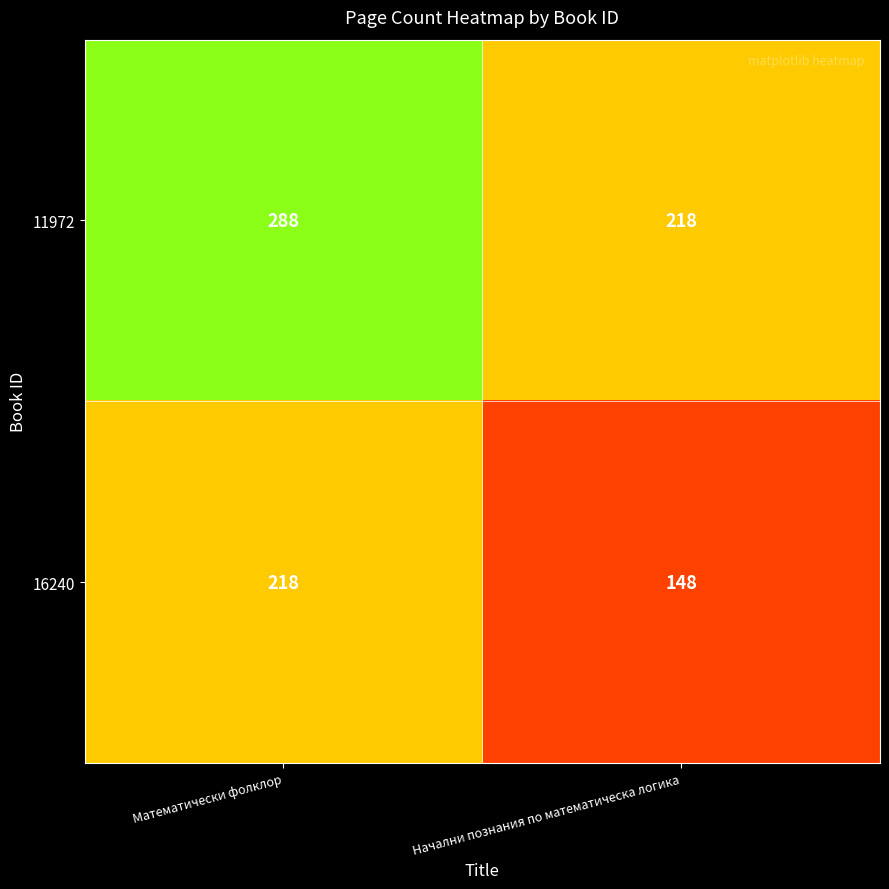

At Начални познания по математическа логика, list the series in order from largest to smallest.

11972, 16240